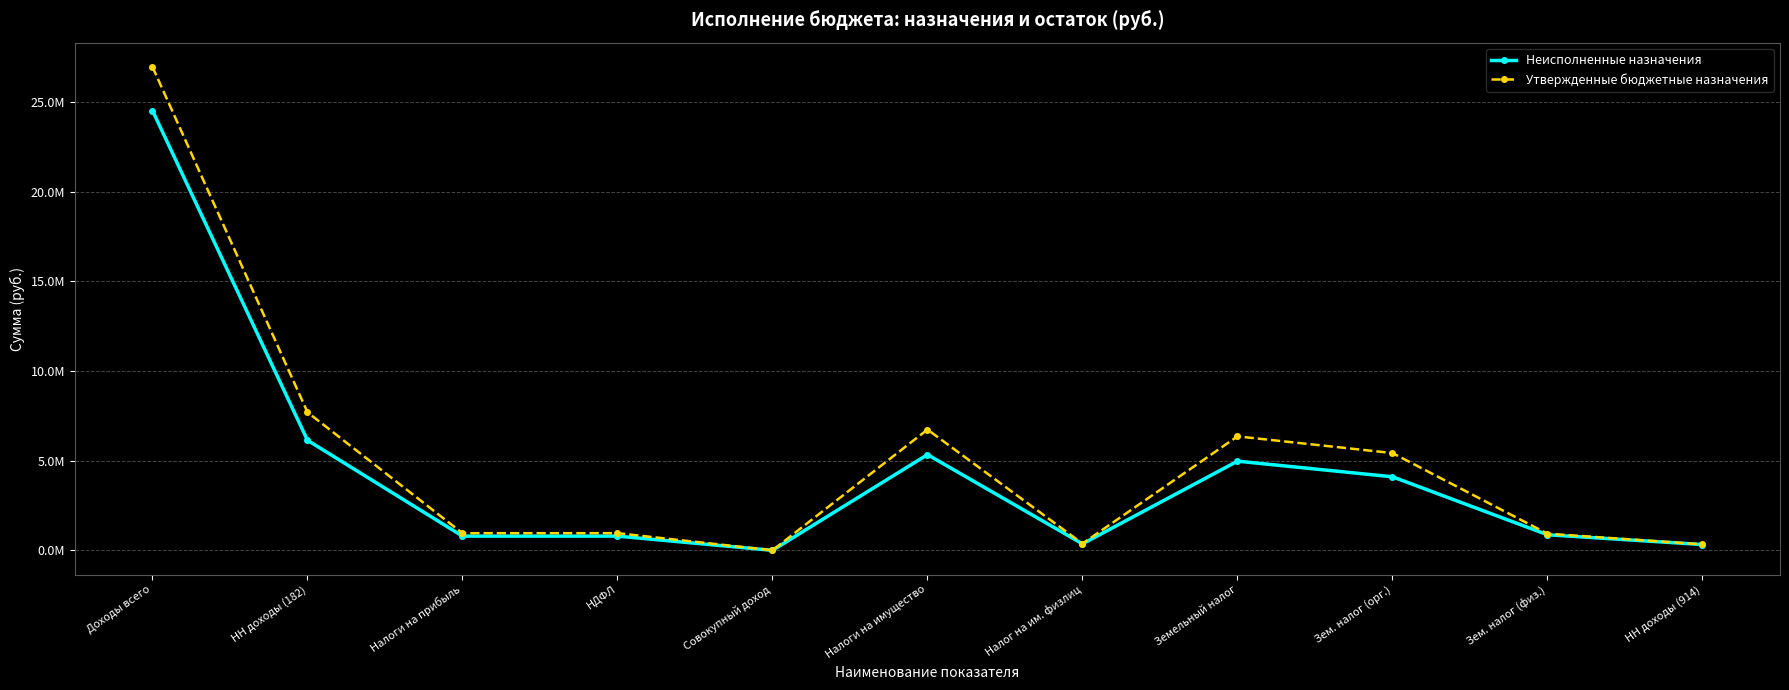

What is the value of the Неисполненные назначения point at the 9th from the left?

4103894.5